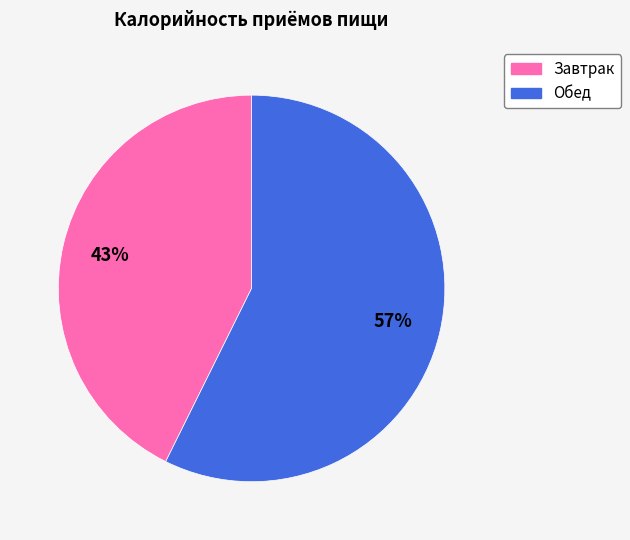

To the nearest percent, what is the average slice percentage?

50%